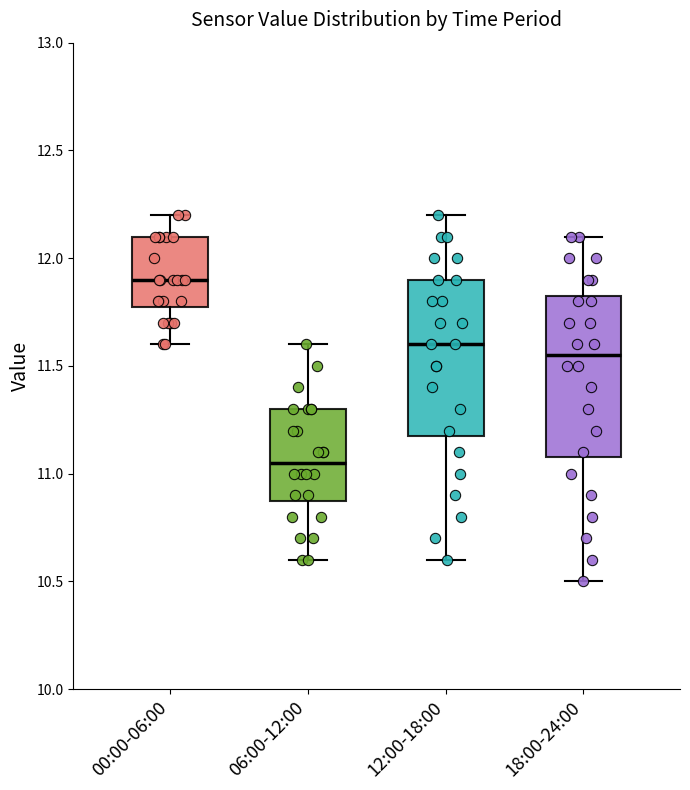

Reading left to right, transcribe this box plot: for each box, give where its median line is, the range the box spans, and where its two whiskers end, as read against the y-axis. The values are not printed on the chart, so give them approximately, as read against the axis.

00:00-06:00: median 11.90, box 11.80 to 12.10, whiskers 11.60 to 12.20
06:00-12:00: median 11.05, box 10.90 to 11.30, whiskers 10.60 to 11.60
12:00-18:00: median 11.60, box 11.20 to 11.90, whiskers 10.60 to 12.20
18:00-24:00: median 11.55, box 11.10 to 11.85, whiskers 10.50 to 12.10